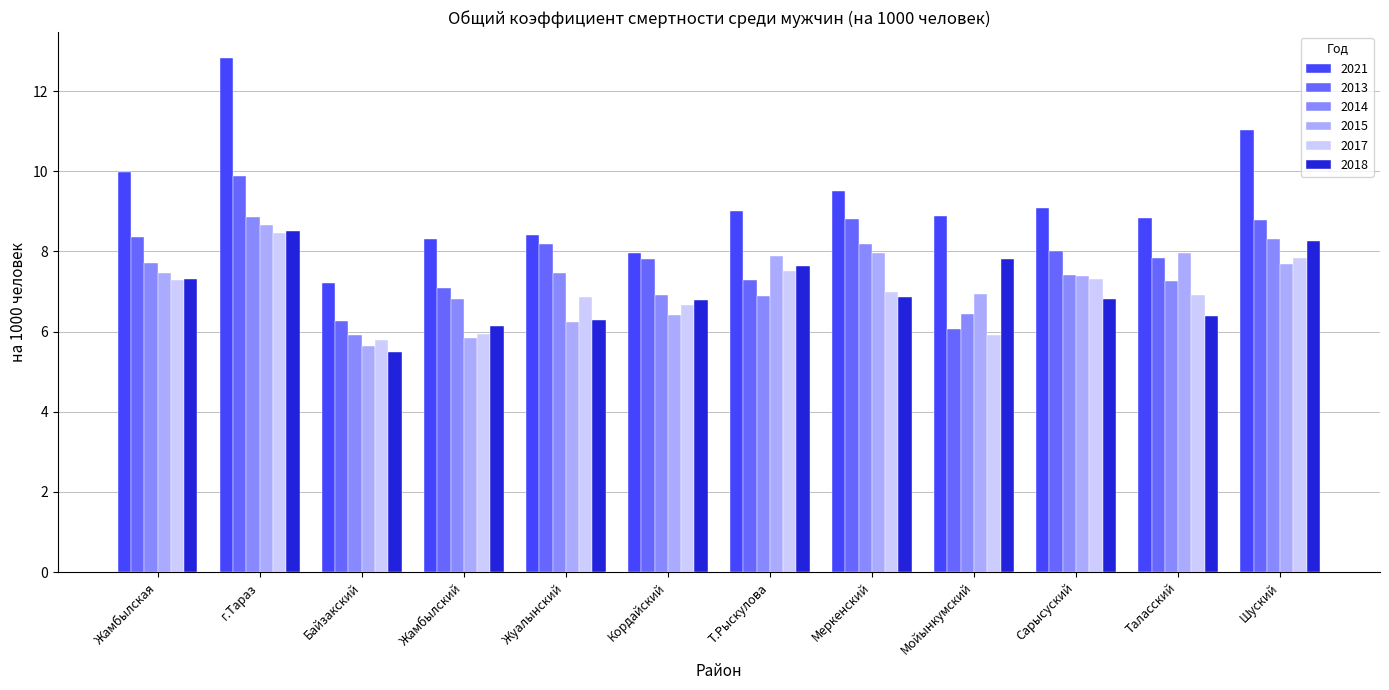

What is the label of the 9th bar from the left?

Мойынкумский